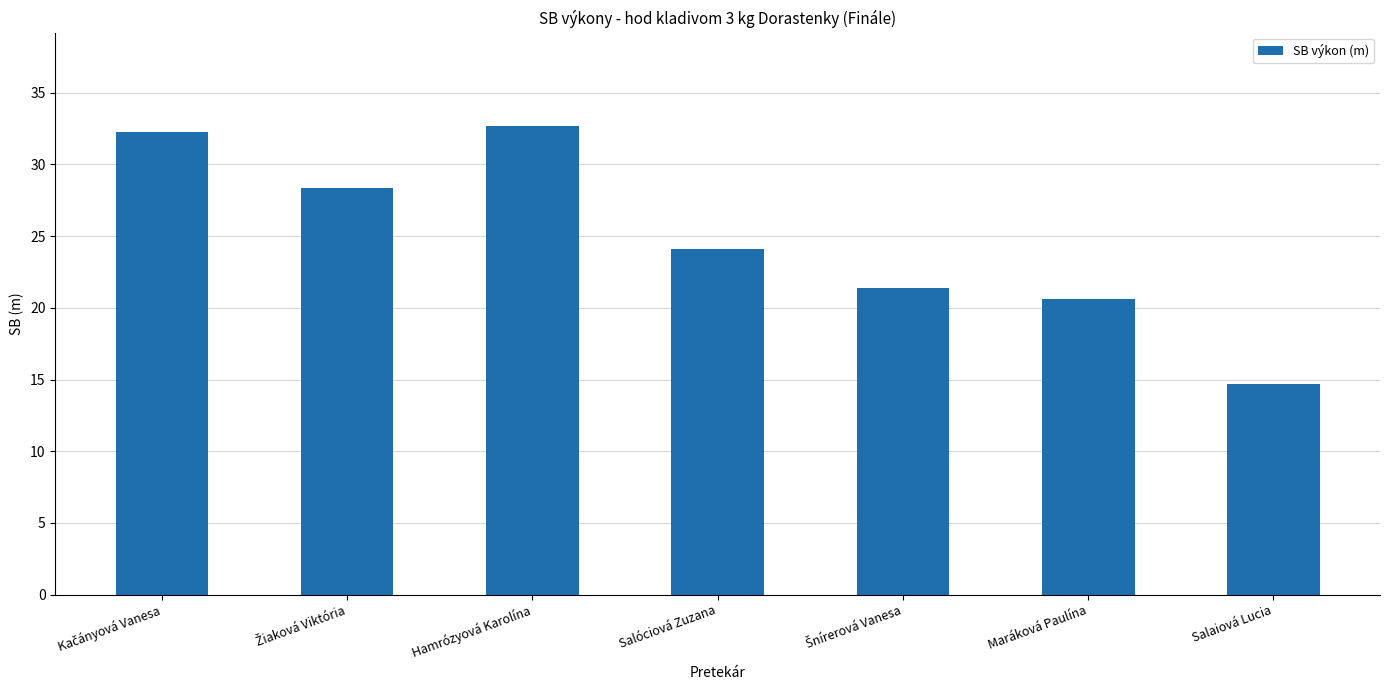

How many values exceed 24?

4